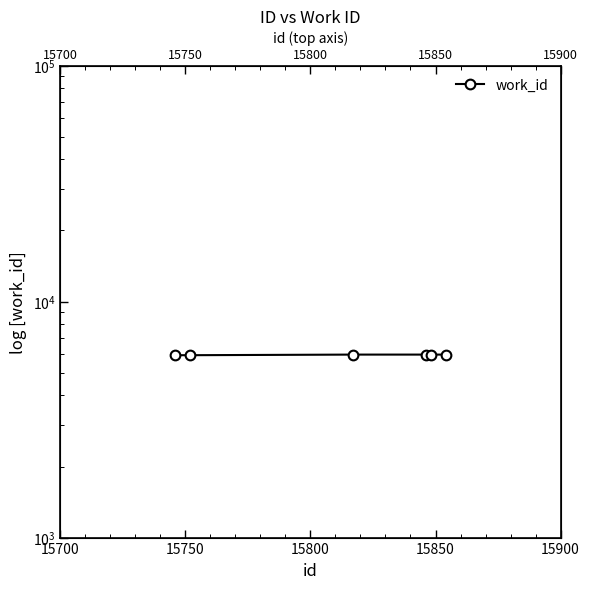

What is the value of the 6th point from the left?

5960